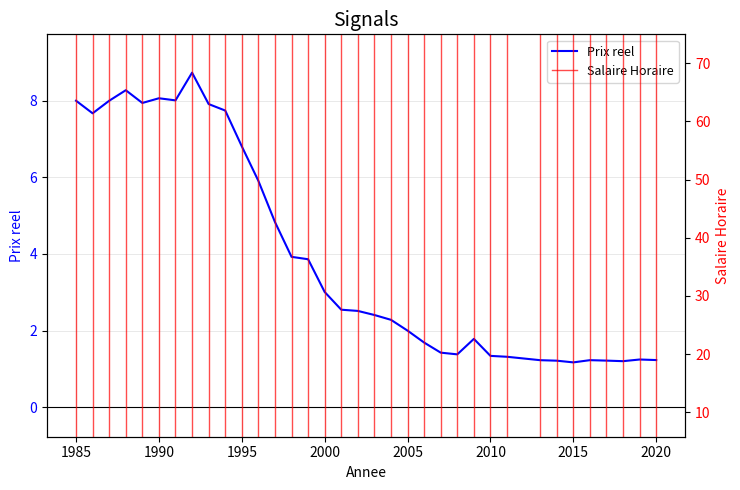

What is the smallest value displayed?

1.2